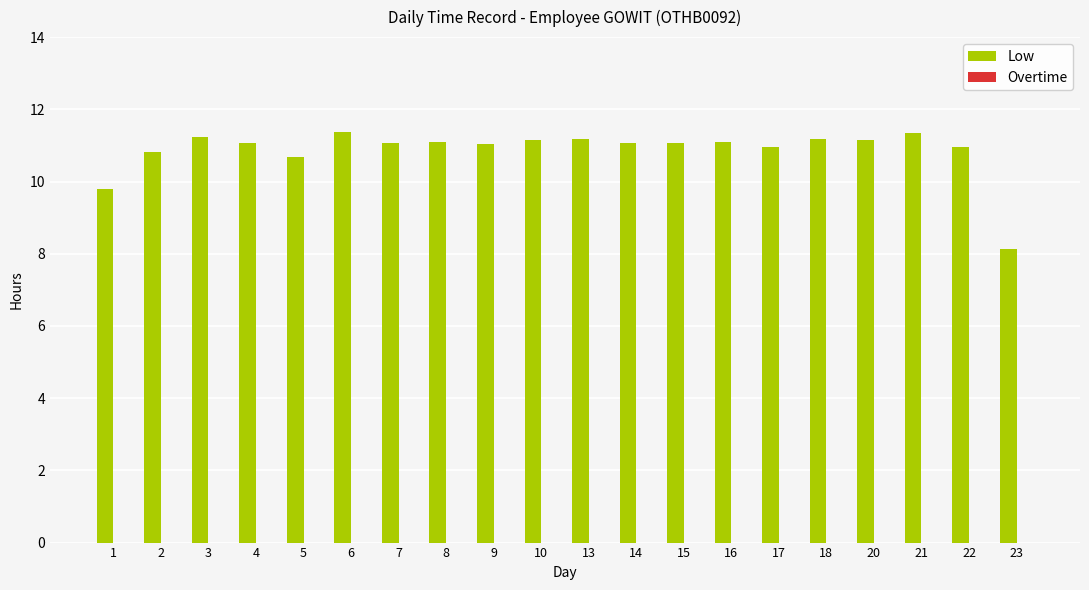

What is the ratio of the value at 17 to the value at 6?

1.0